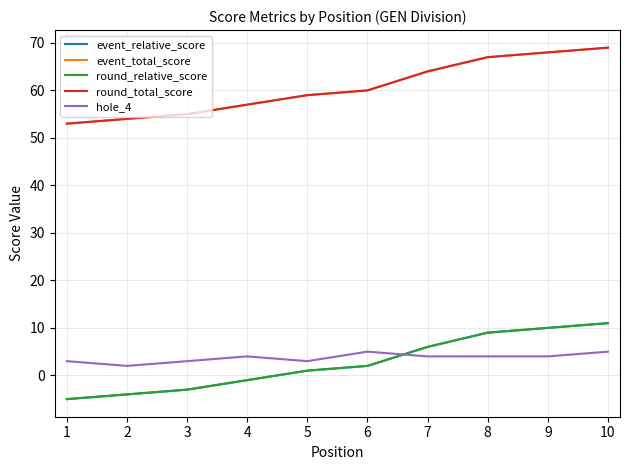

Which category has the highest value in the round_total_score series?

10